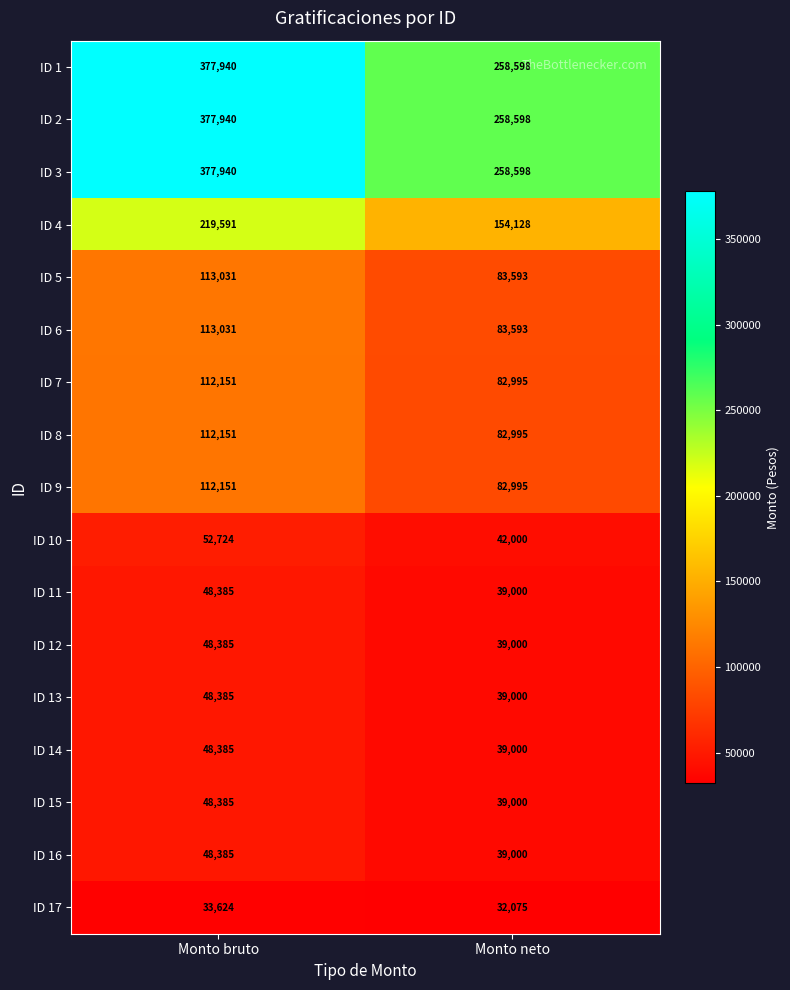

How many data points does each series have?

2